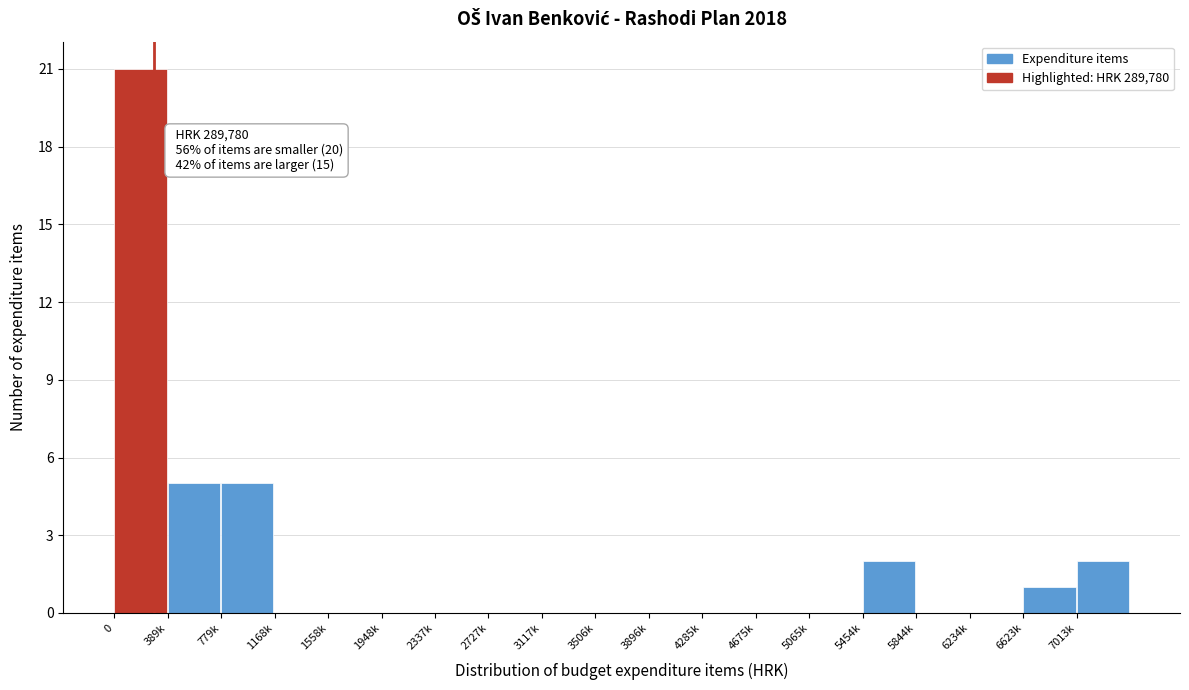

Reading left to right, what are all the values shown in this chart?

0=21	389k=5	779k=5	1168k=0	1558k=0	1948k=0	2337k=0	2727k=0	3117k=0	3506k=0	3896k=0	4285k=0	4675k=0	5065k=0	5454k=2	5844k=0	6234k=0	6623k=1	7013k=2